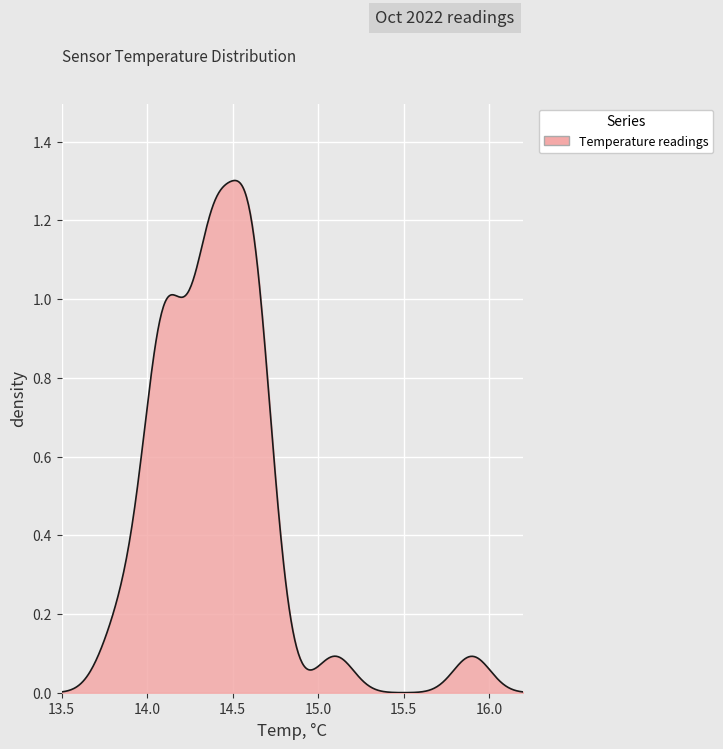

Where is the first local minimum?

1